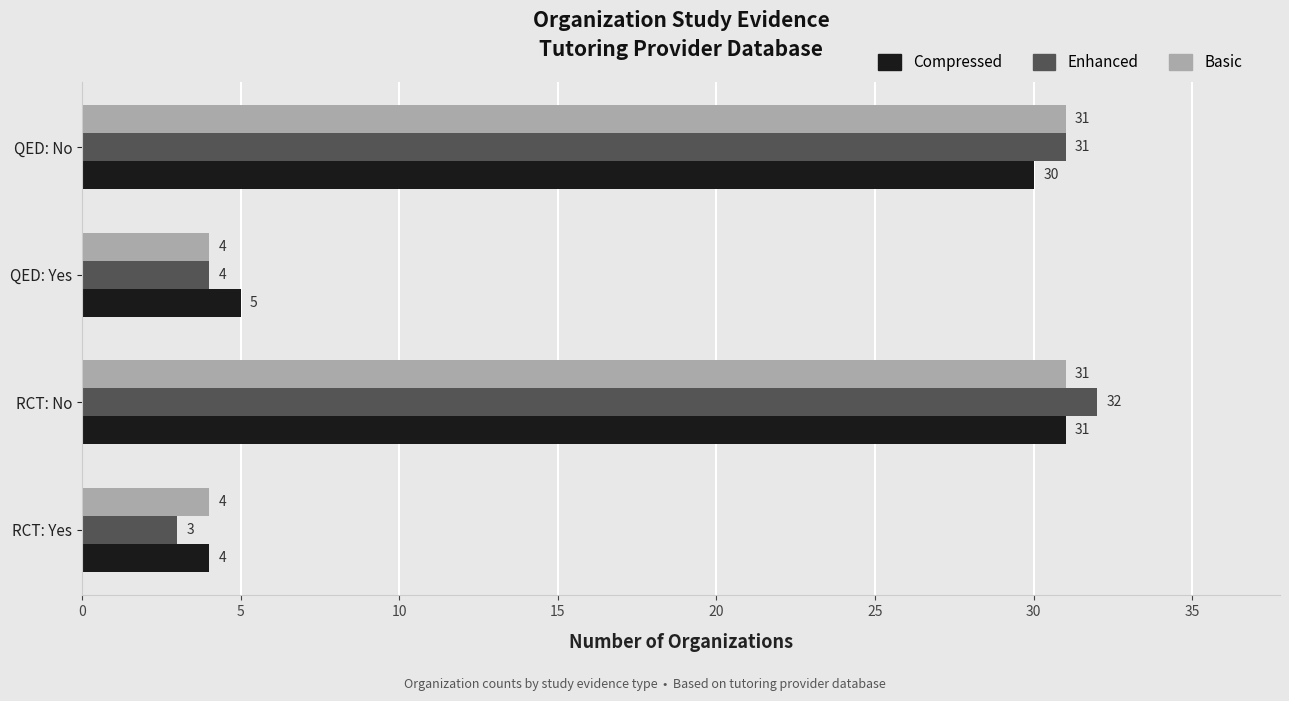

Is it true that Compressed equals 5 at QED: Yes?

True